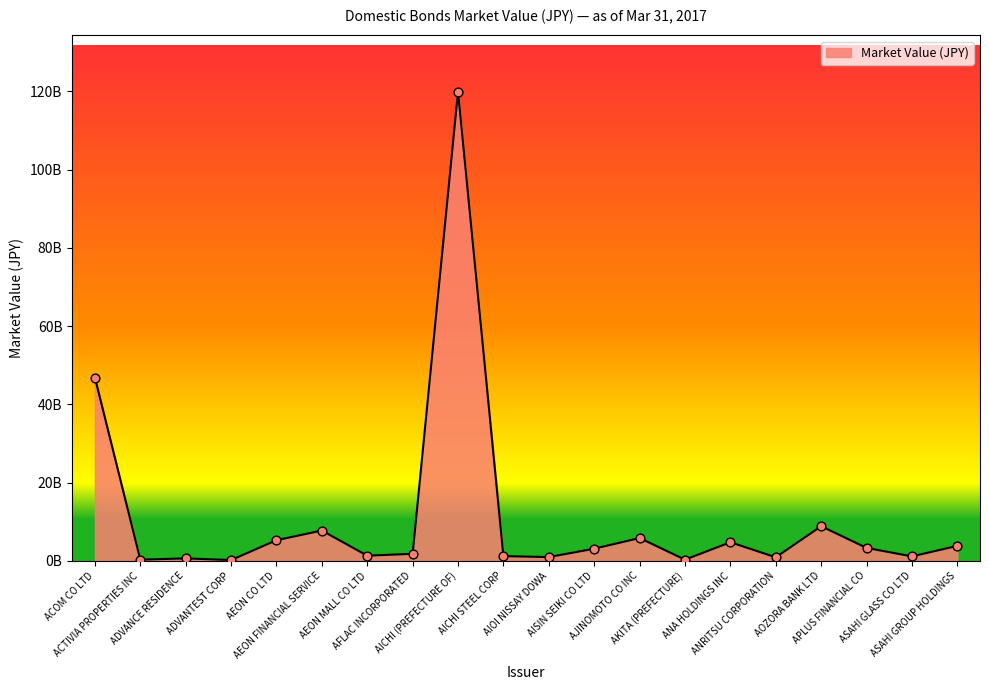

What is the change in value from ACTIVIA PROPERTIES INC to AICHI STEEL CORP?

+902330901